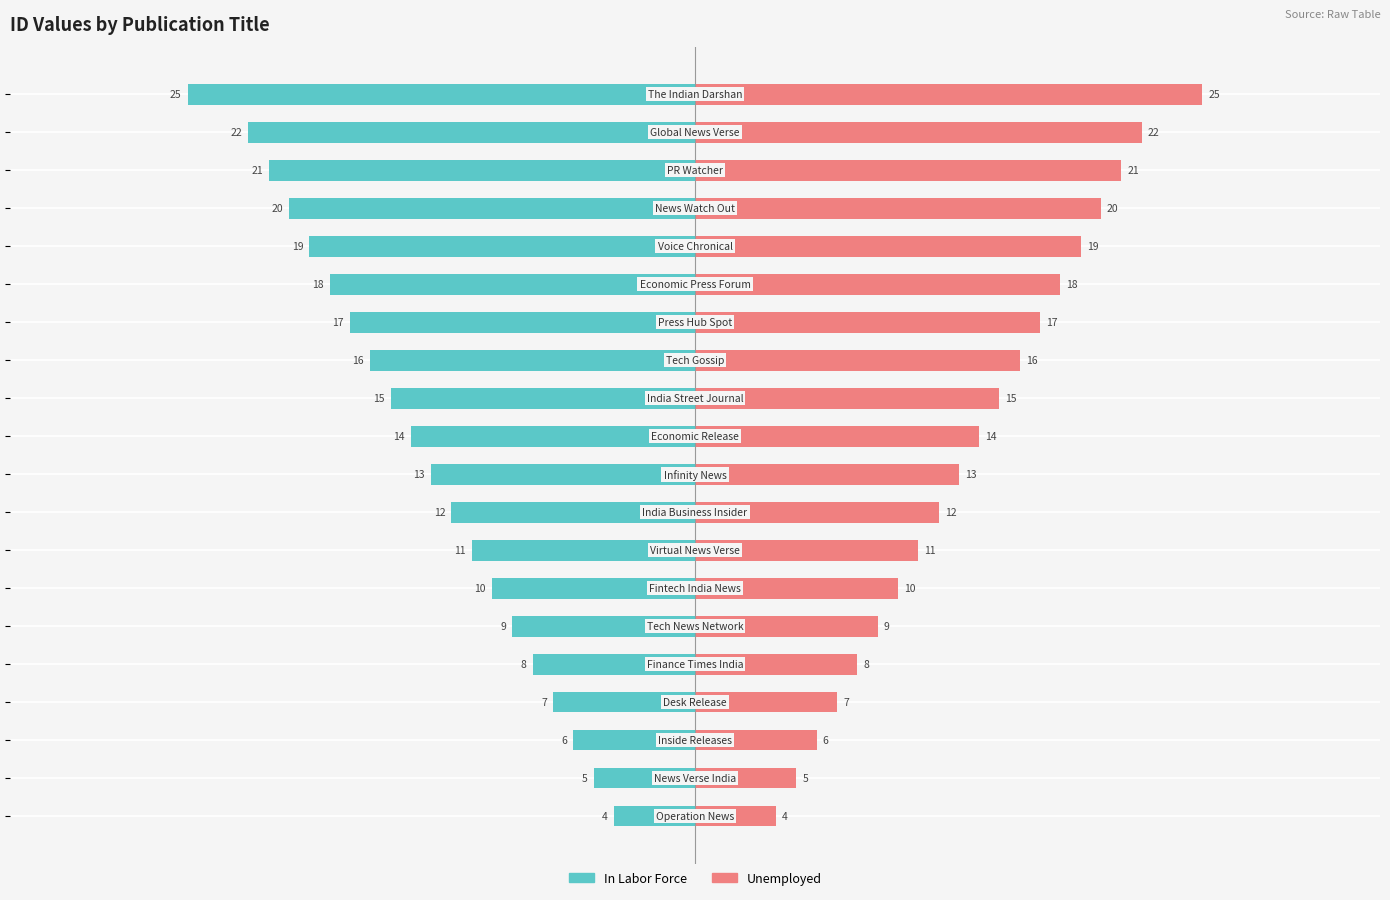

Is the value of In Labor Force at 17 greater than the value of Unemployed at −30?

No